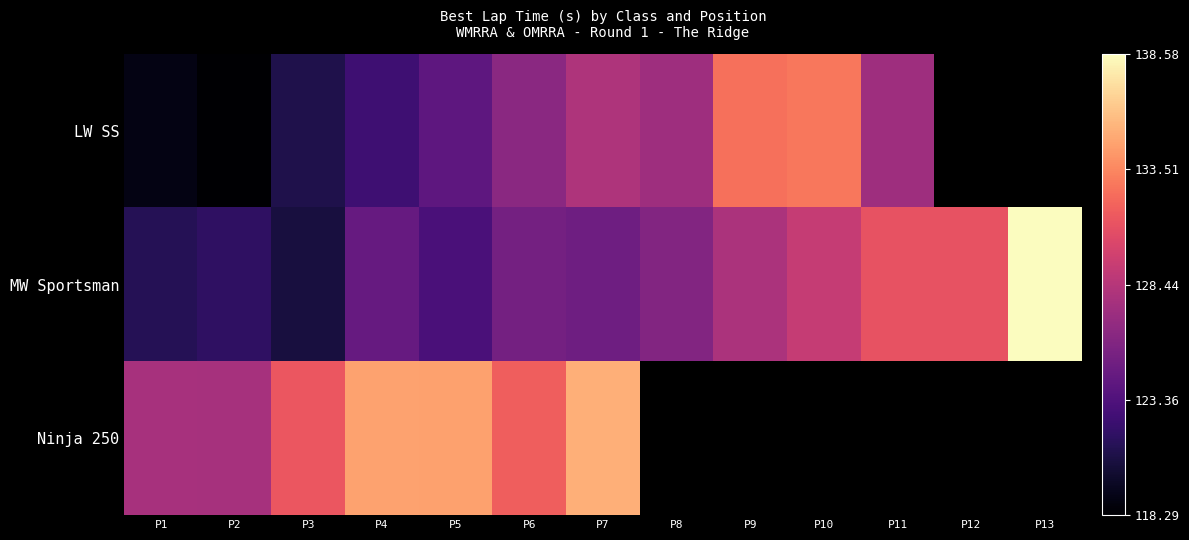

At which category is the sum across all series the highest?

P7